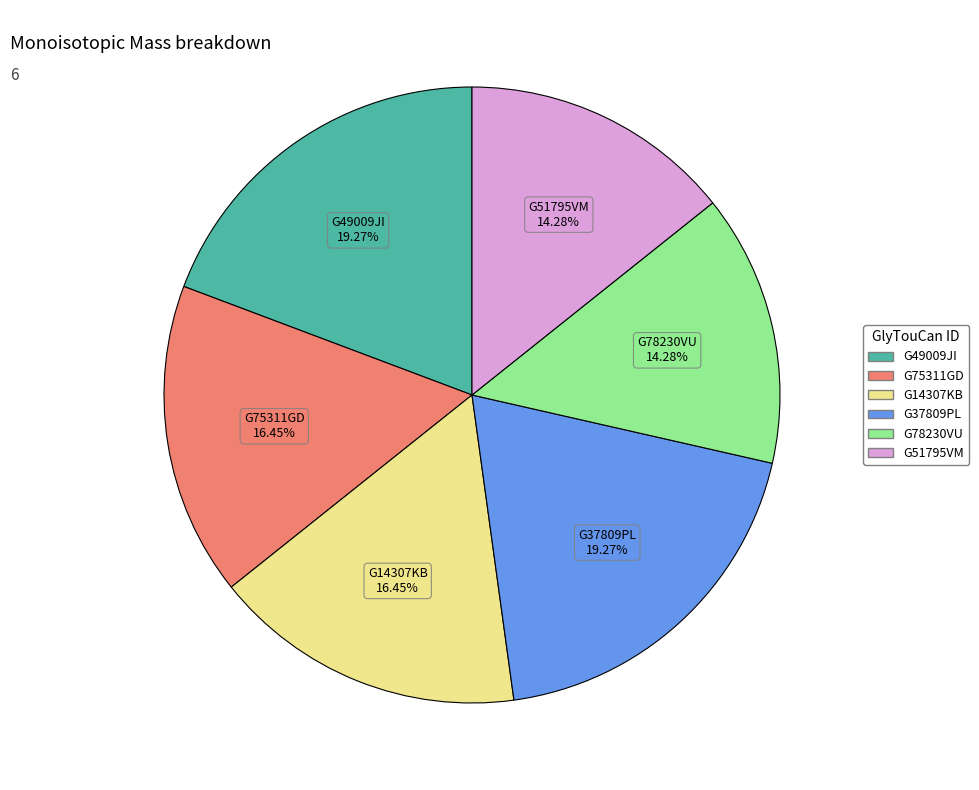

How many slices are in this pie chart?

6